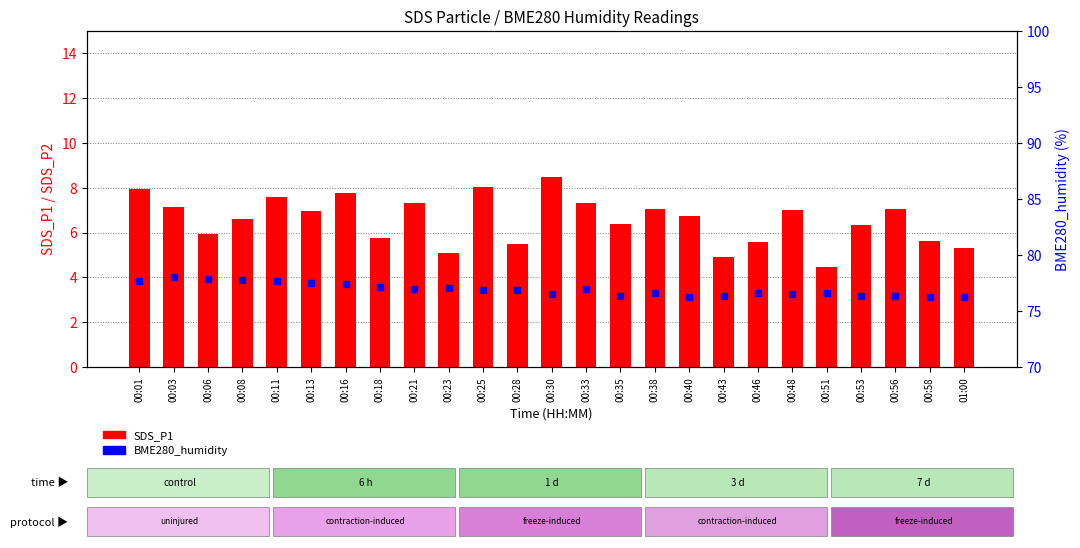

Is the value of SDS_P1 at 00:11 greater than the value of BME280_humidity at 00:28?

No